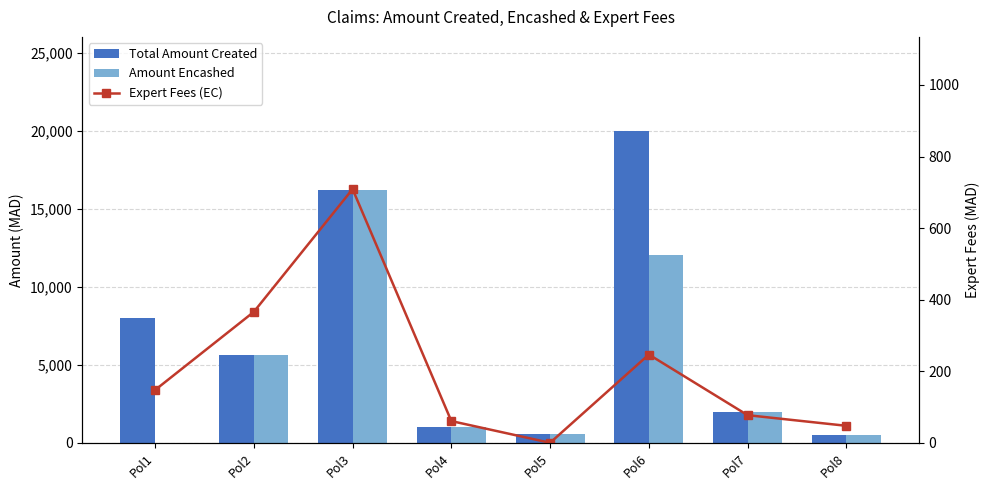

What is the spread (max minus min) of values at Pol7?

1896.3